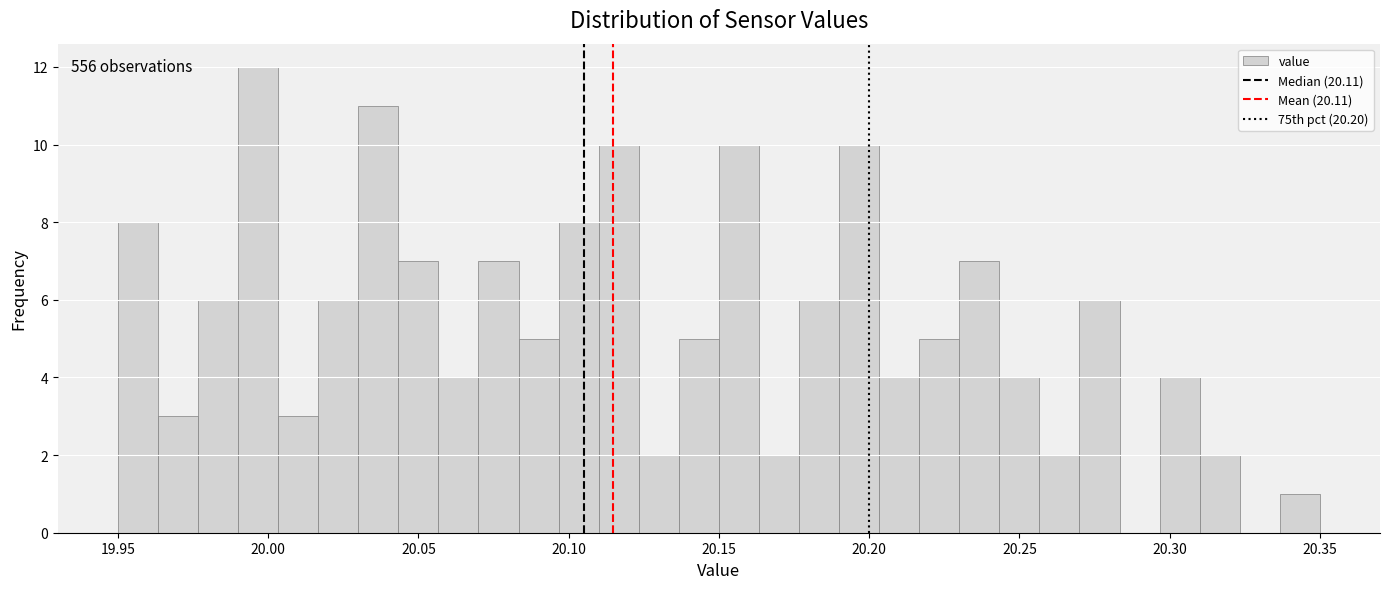

Read against the x-axis, roughly where is the centre of the tallest bar?

19.995